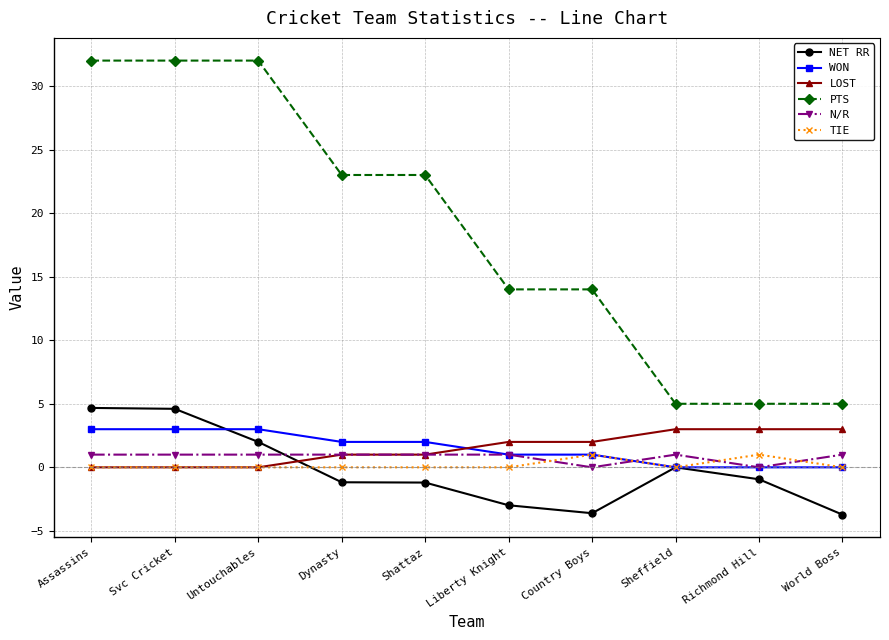

The value of LOST at Dynasty is 1.0. True or false?

True